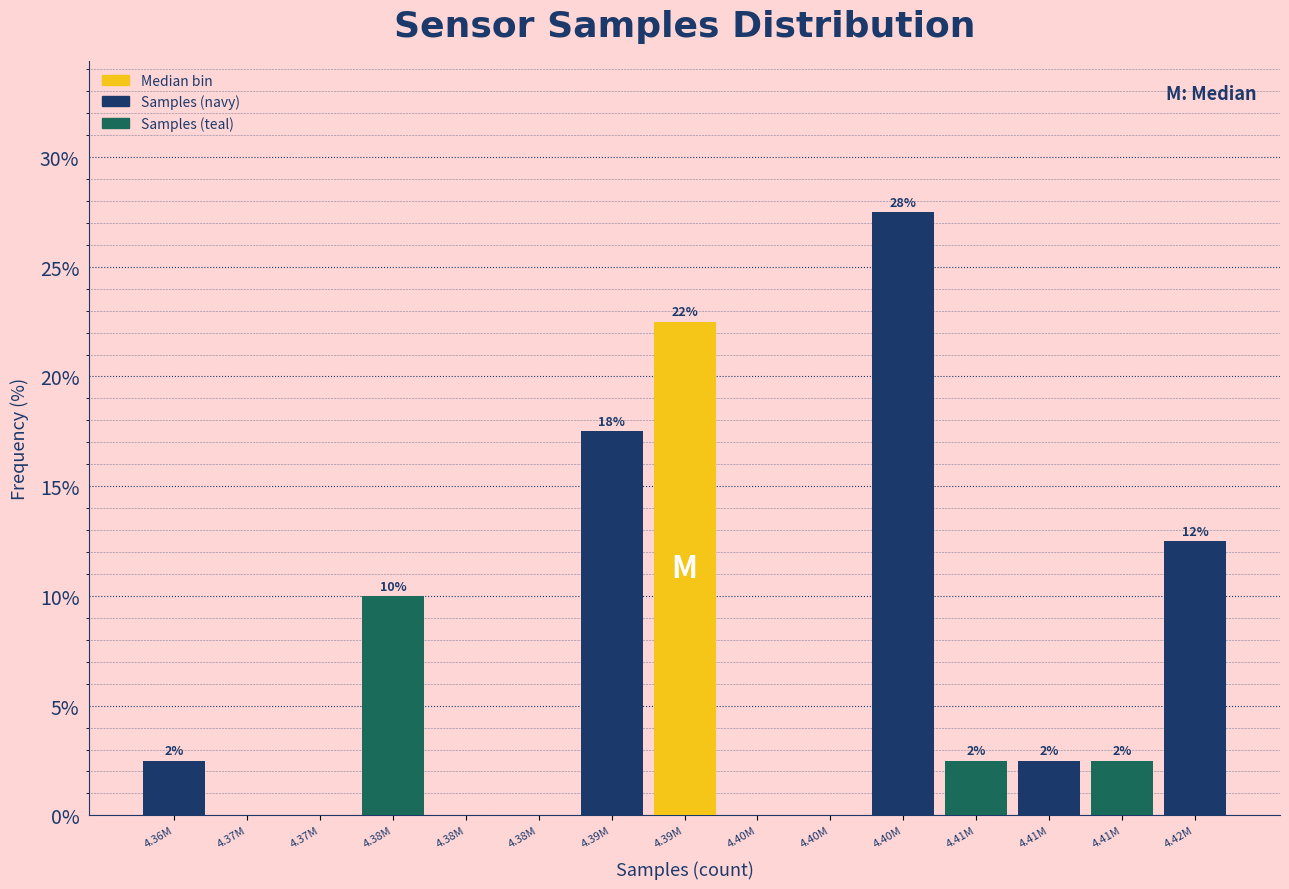

Are the bars horizontal?

No